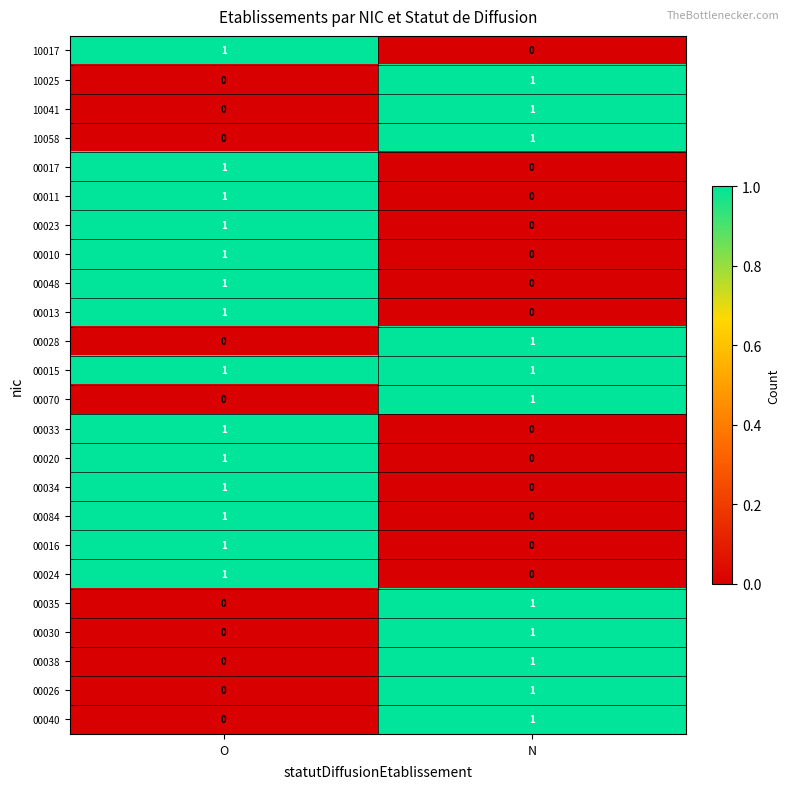

What is the difference between the highest and lowest values at N?

1